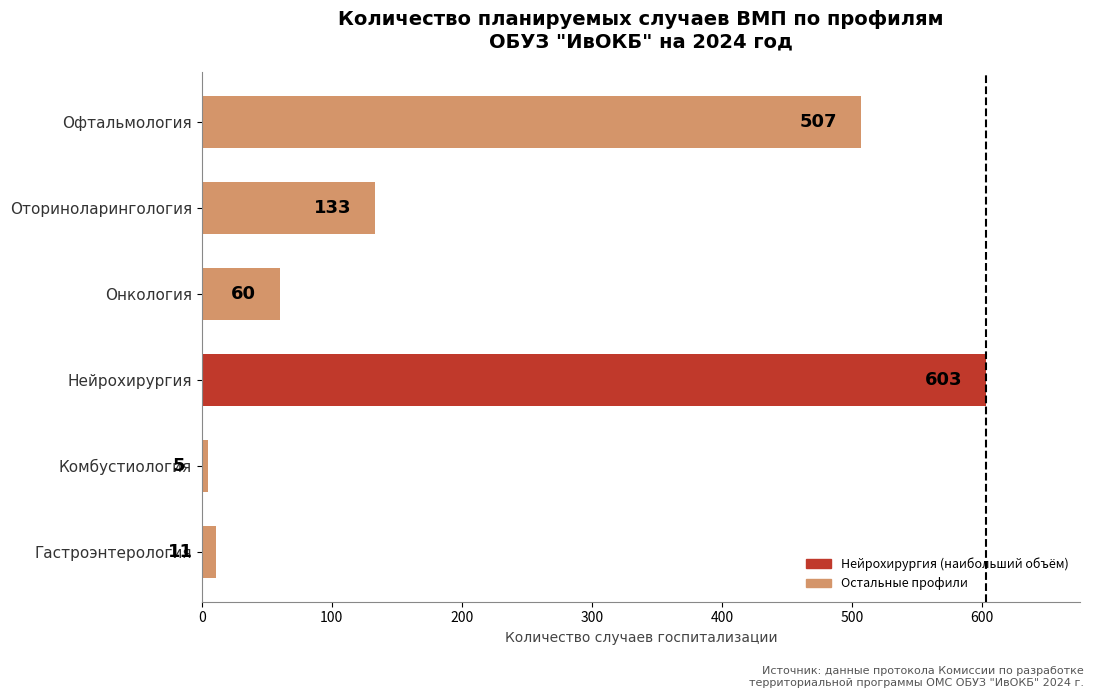

How many distinct data groups are displayed?

1